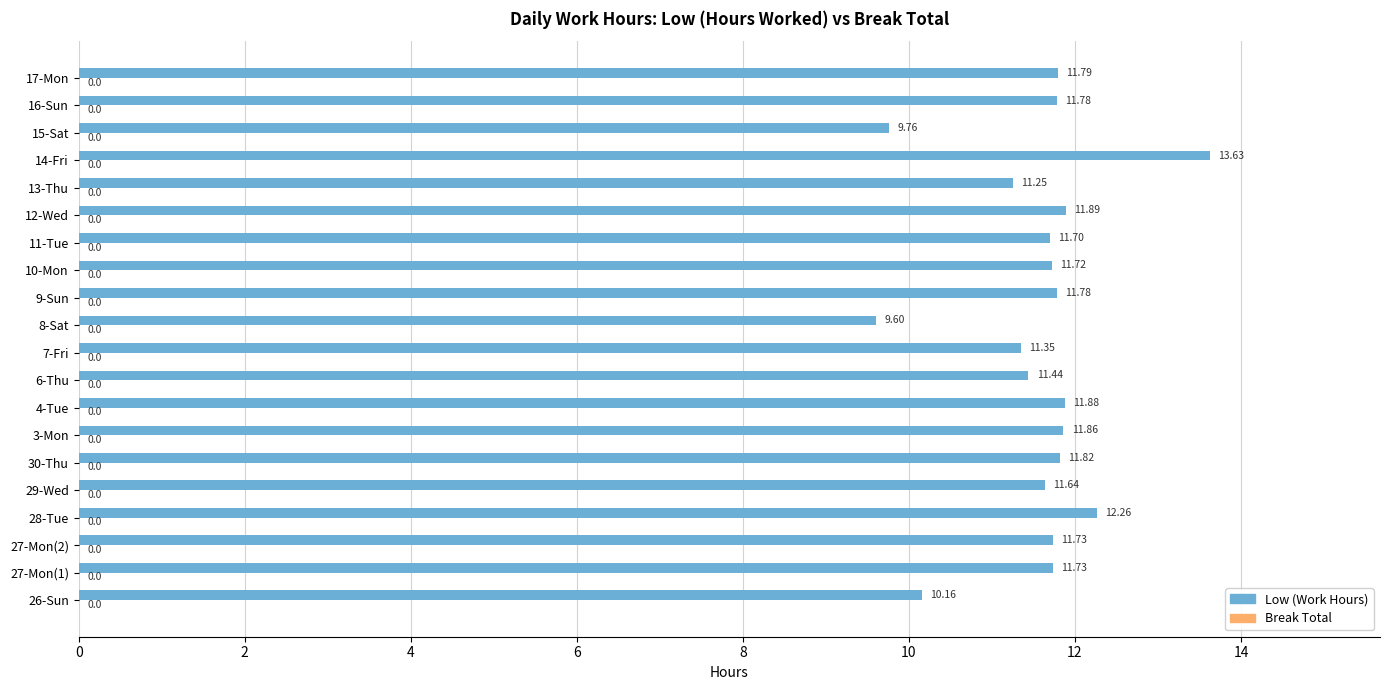

What is the average value?

11.5